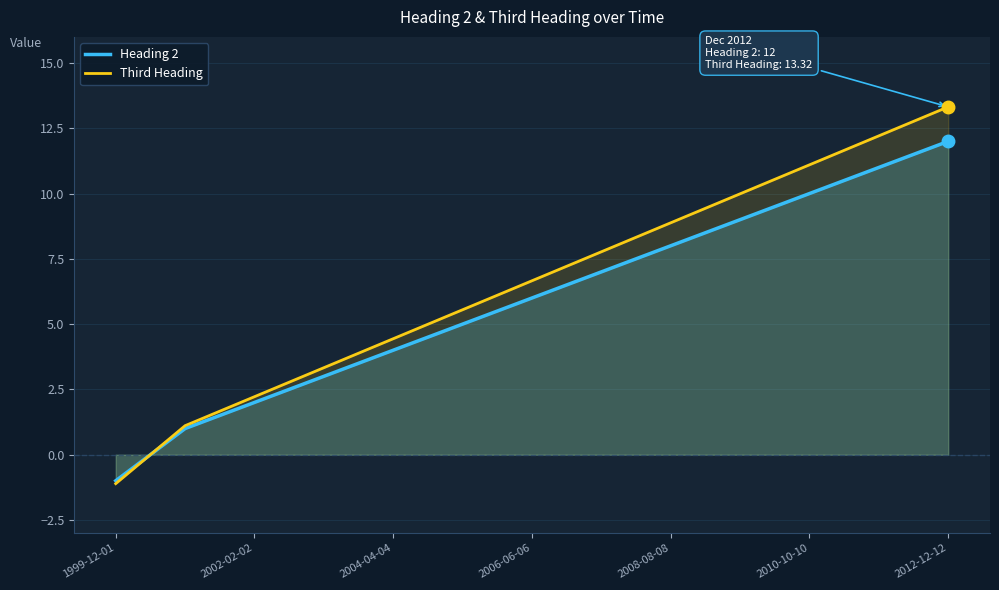

Is it true that Heading 2 equals 3.3 at 2002-02-02?

False